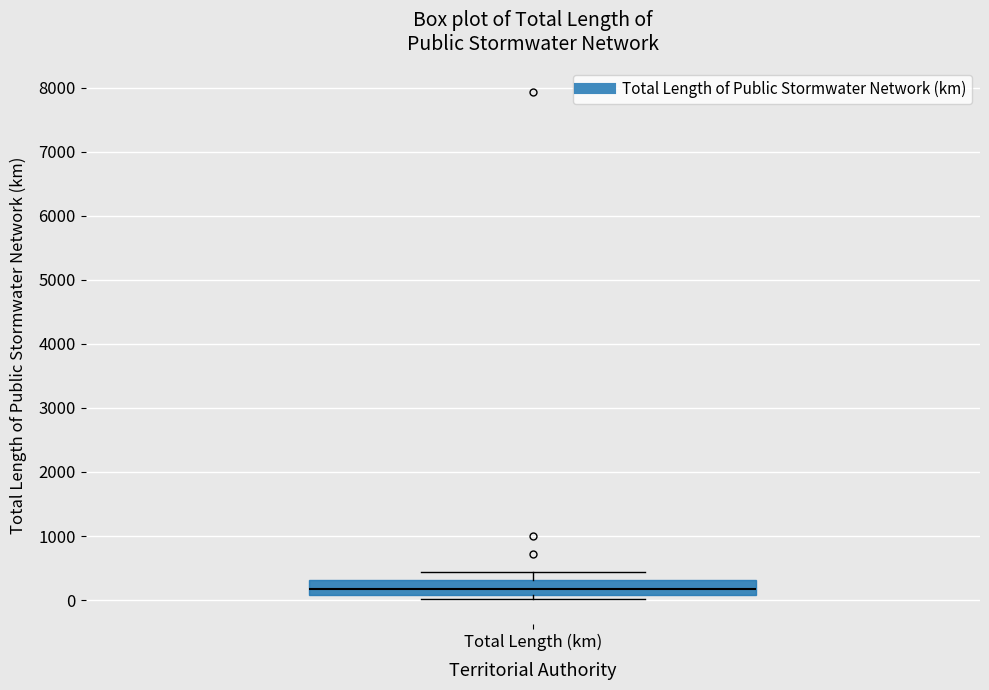

Where is the lower edge of the box for Total Length (km) on the y-axis? The values are not printed on the chart, so give them approximately, as read against the axis.

100